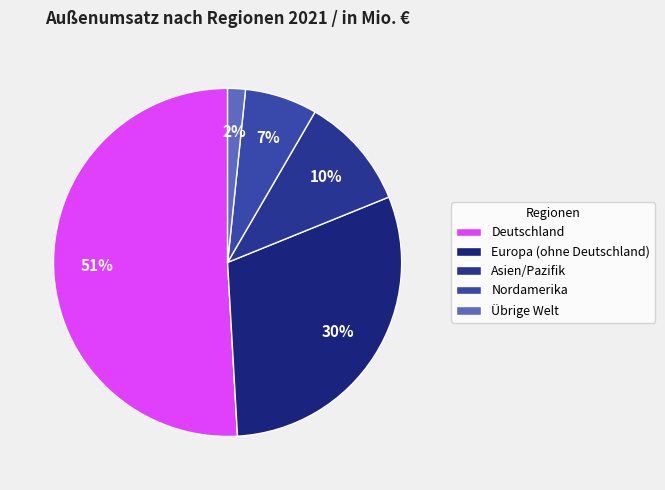

Is Europa (ohne Deutschland) the majority of the pie?

No